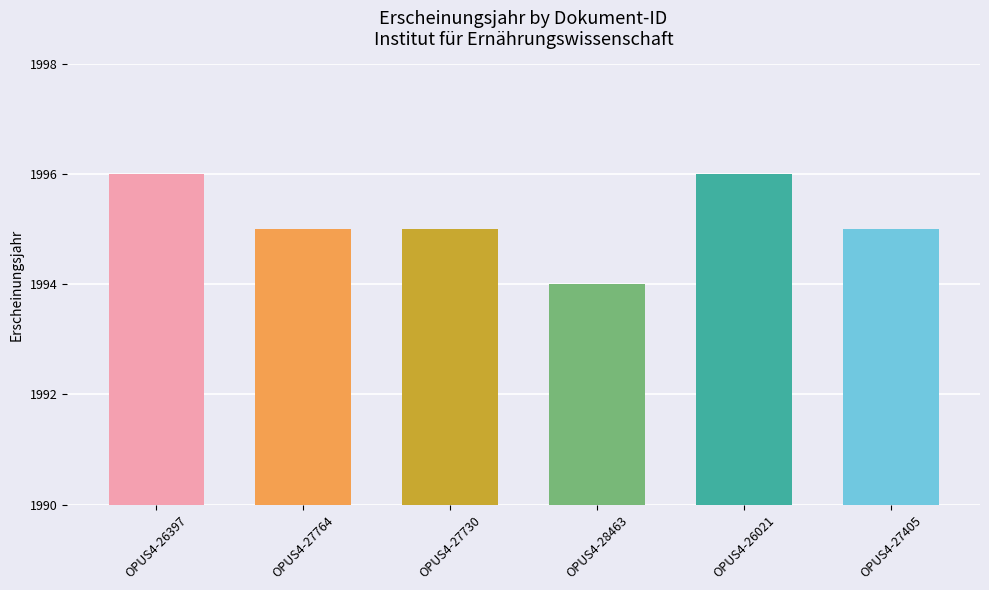

How many values are between 1995 and 1996?

5